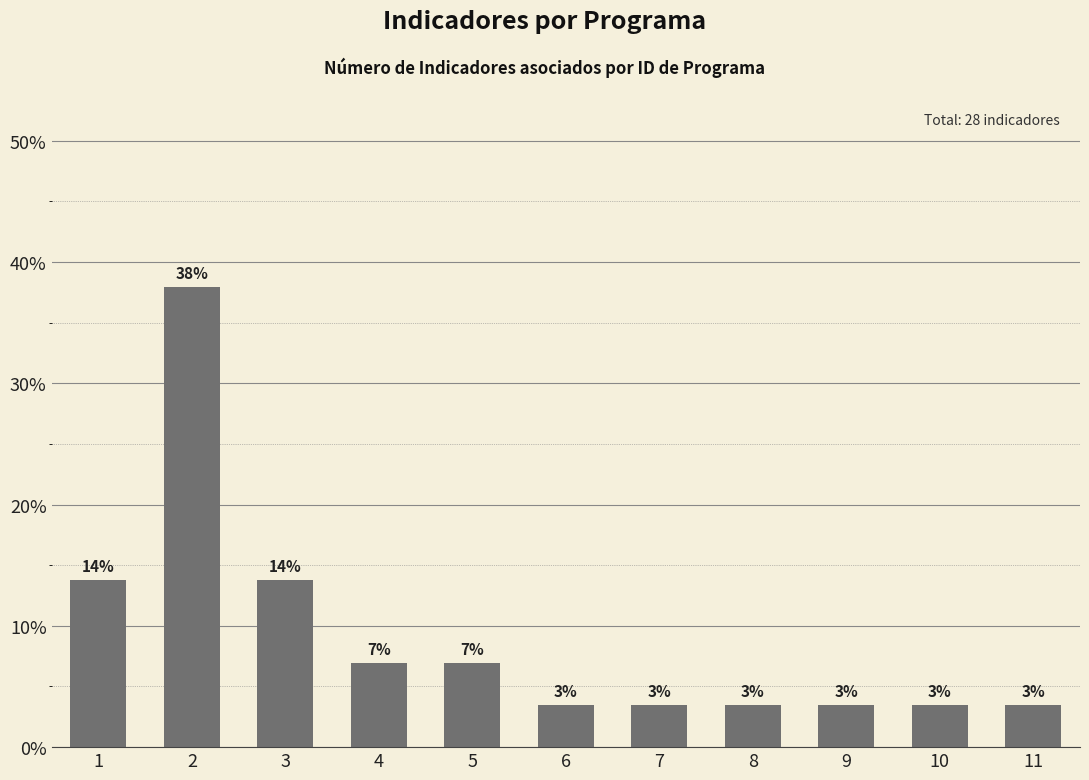

True or false: the data shows 3.4 at 10.

True